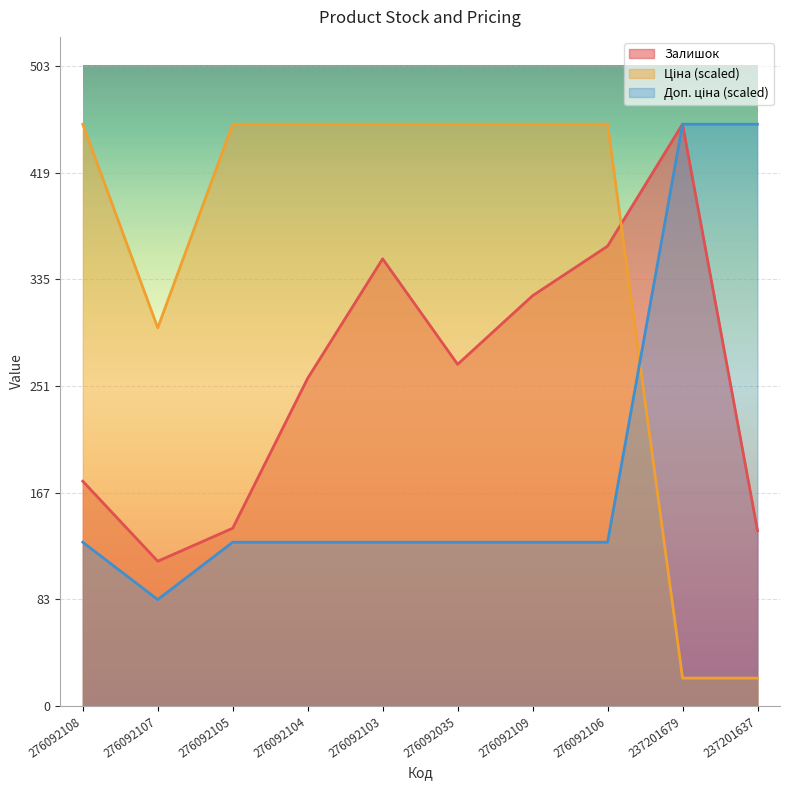

Is it true that Ціна equals 297.7 at 276092107?

True